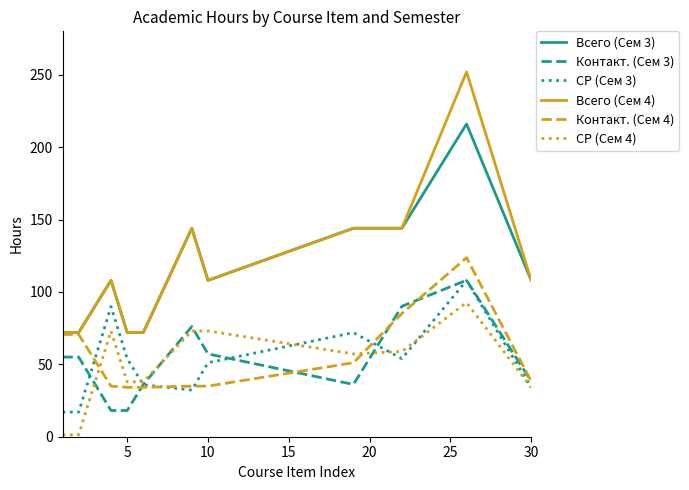

What is the sum of all СР (Сем 3) values?

564.7